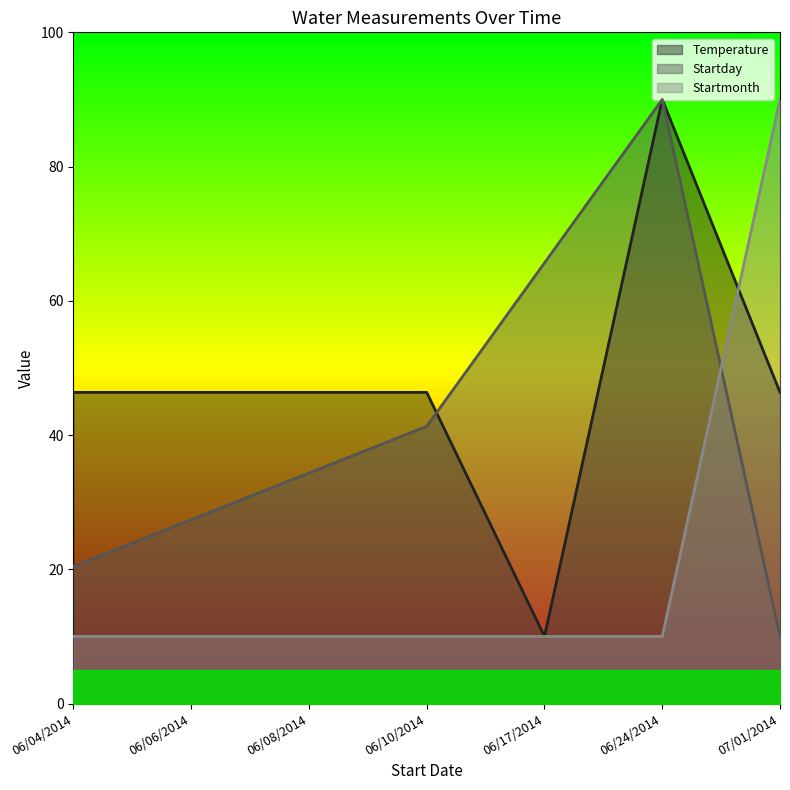

At which label does Startday first exceed 34?

06/08/2014